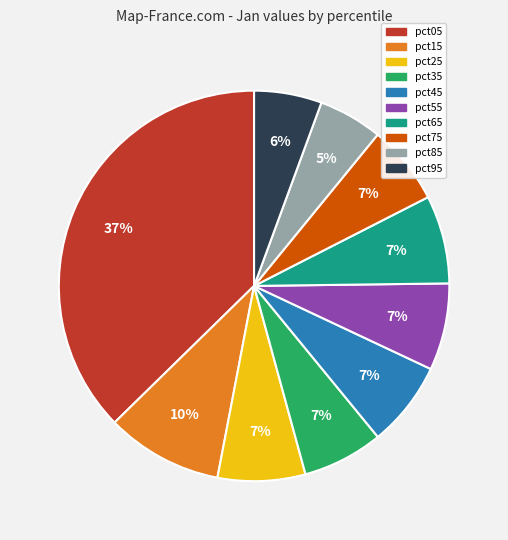

Combined, do pct85 and pct25 account for over 50%?

No